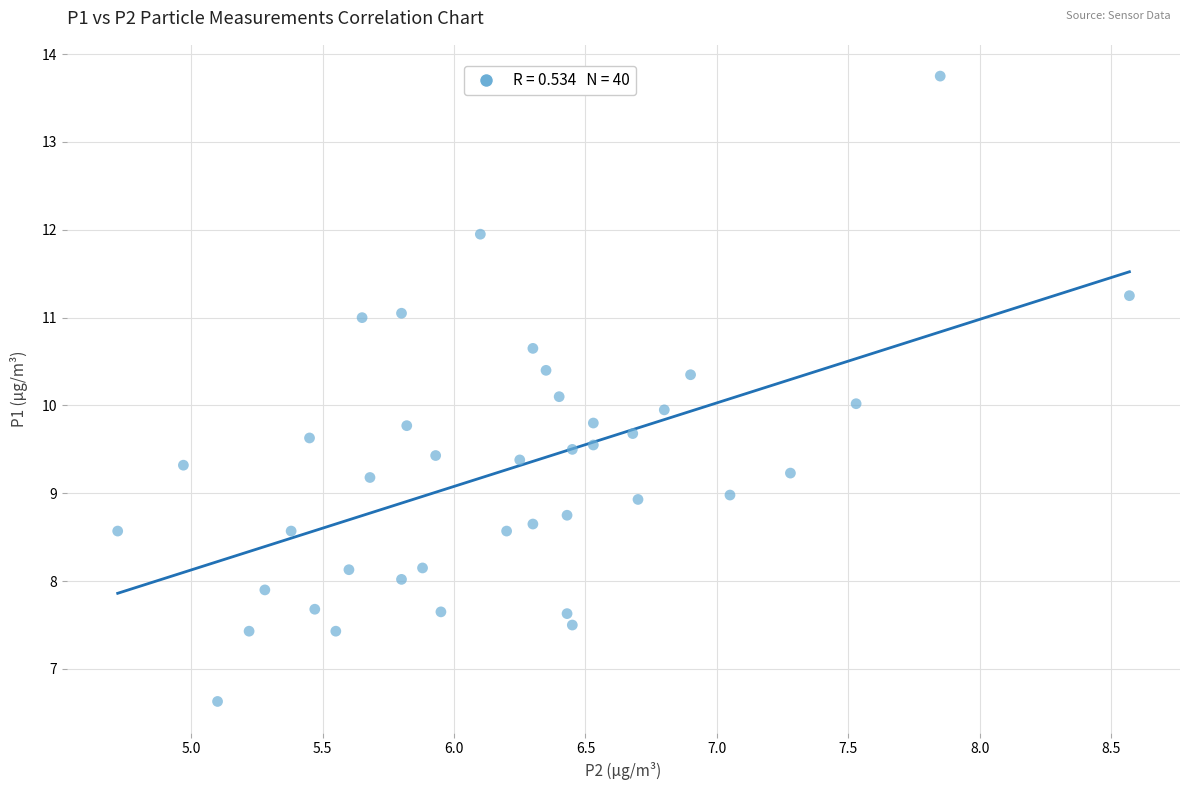

What is the range of Y values (max minus min)?

7.1